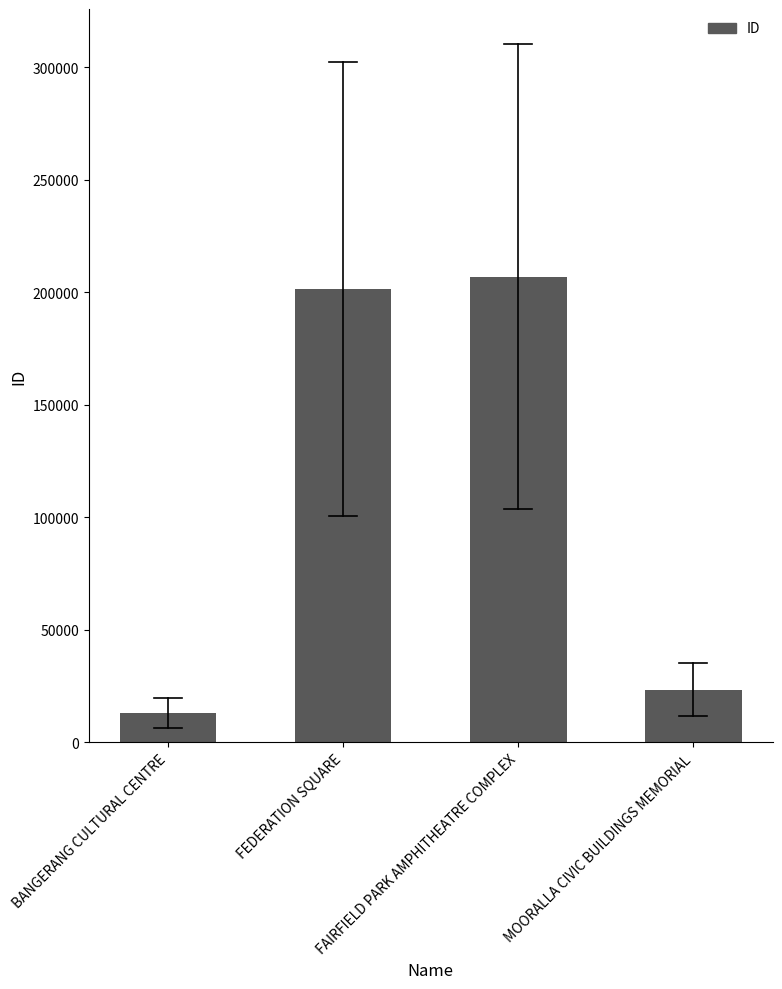

At which label is the value closest to 110022?

MOORALLA CIVIC BUILDINGS MEMORIAL